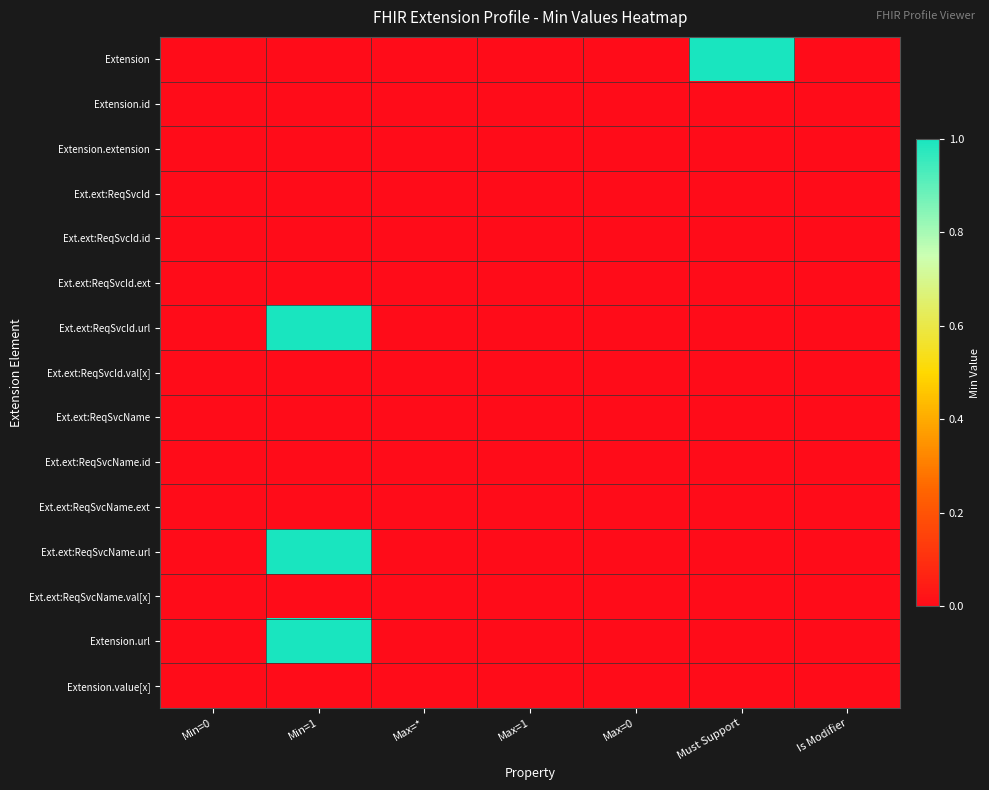

What is the spread (max minus min) of values at Must Support?

1